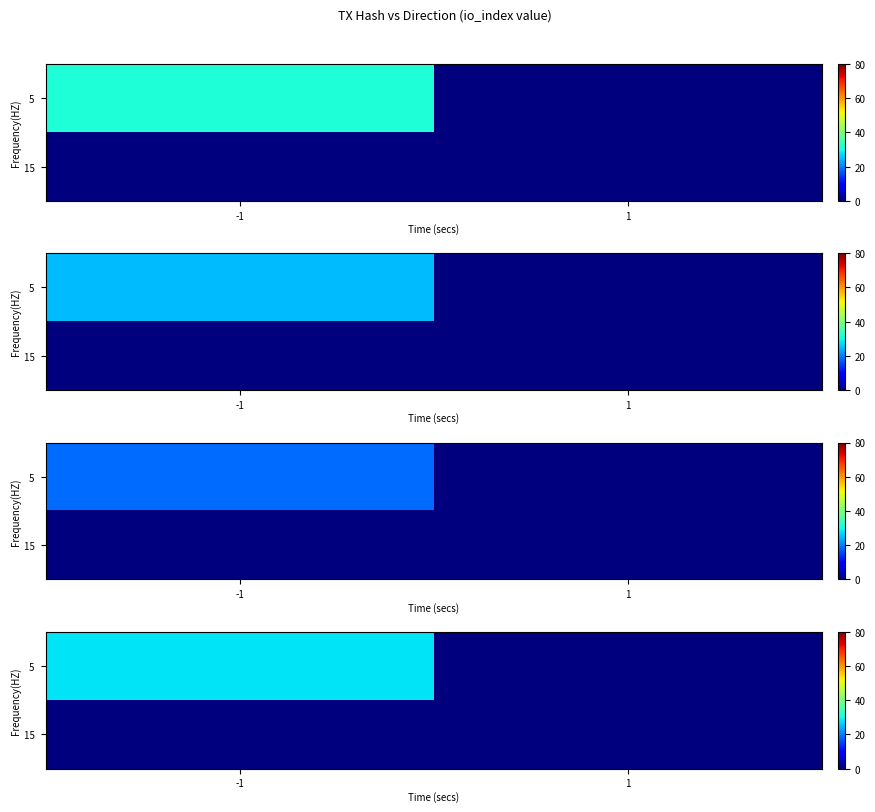

Which series has the widest spread of values?

5